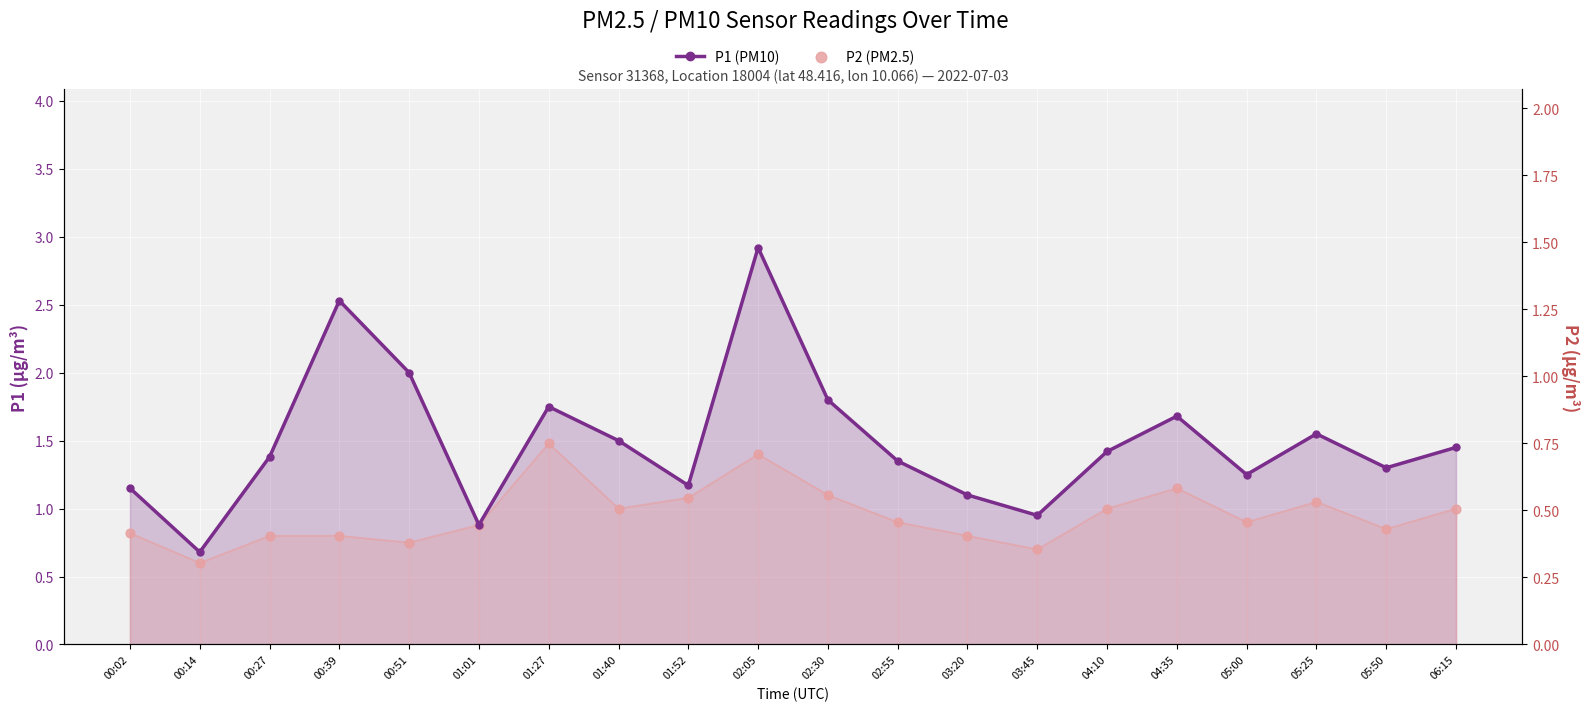

What is the total value across all series at 04:35?

2.8